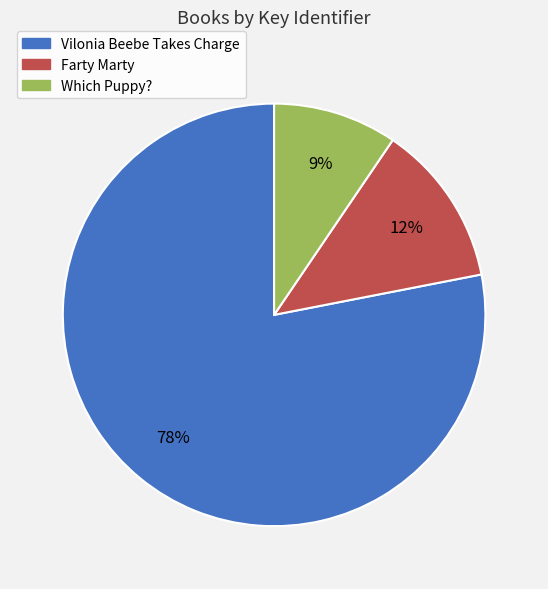

To the nearest percent, what is the average slice percentage?

33%